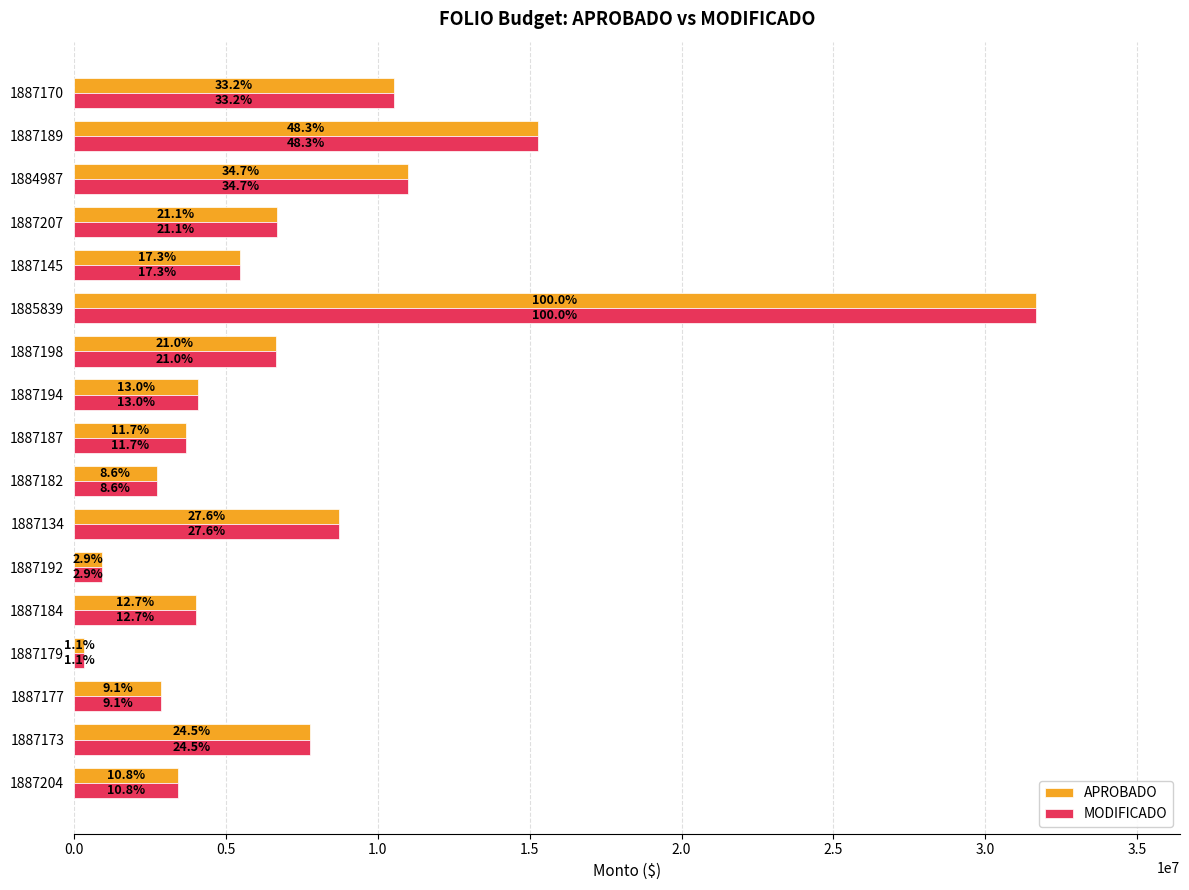

What is the smallest value displayed?

336400